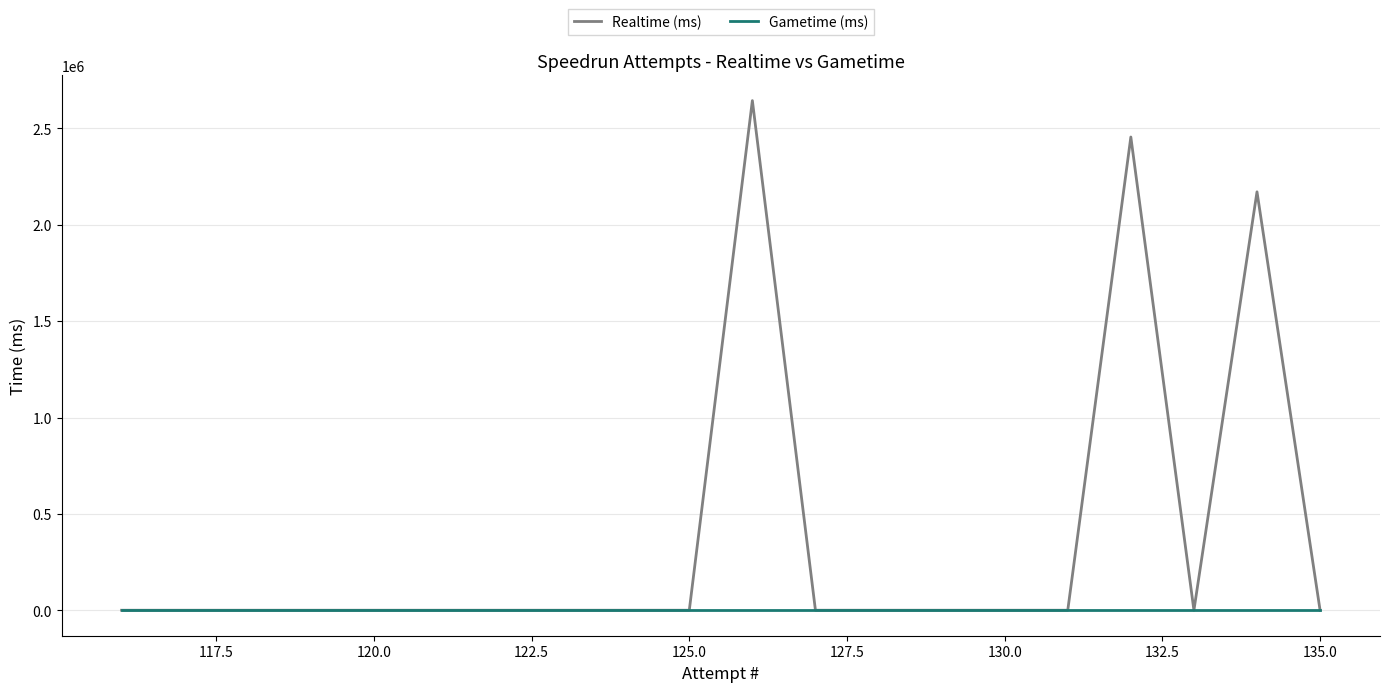

True or false: Gametime (ms) and Realtime (ms) intersect in this chart.

False